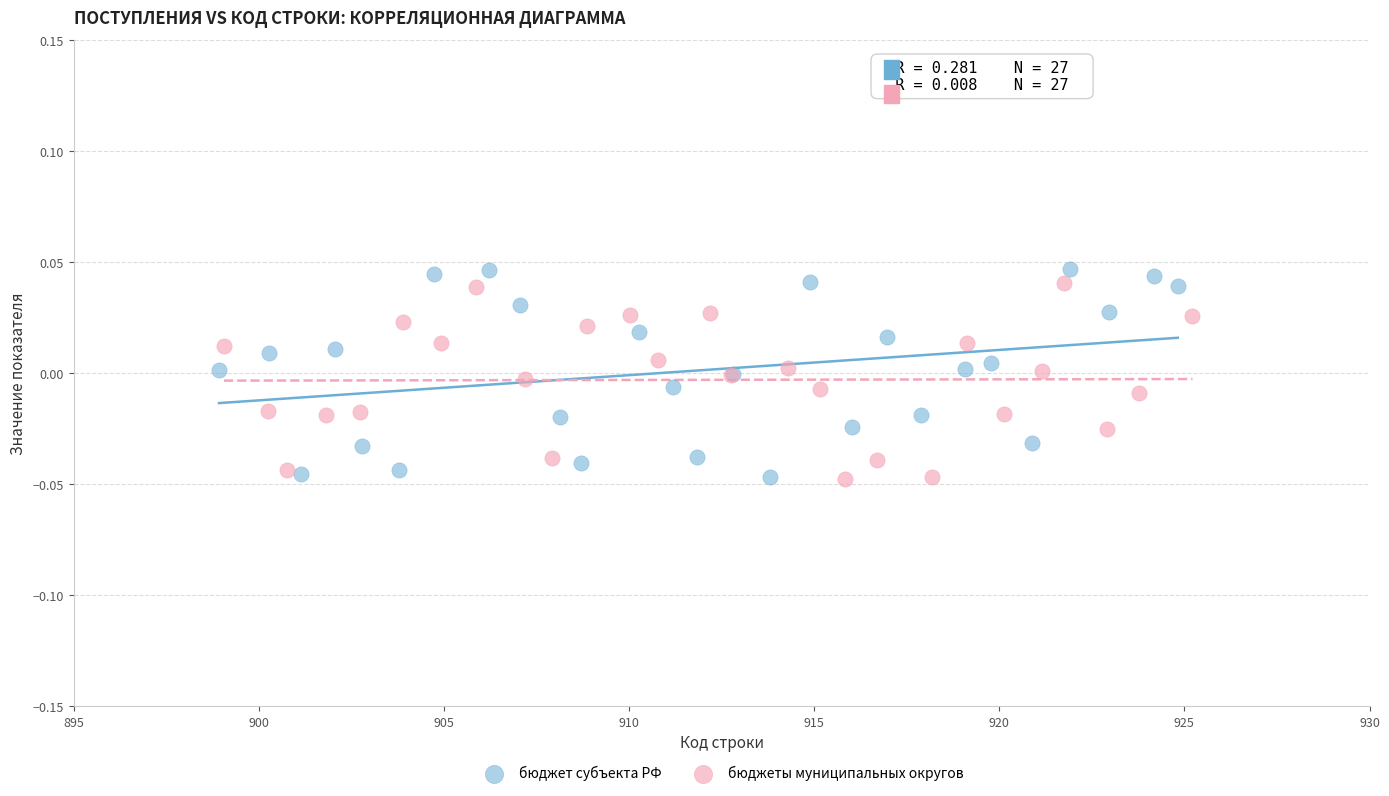

Which series reaches the maximum Y coordinate?

бюджет субъекта РФ